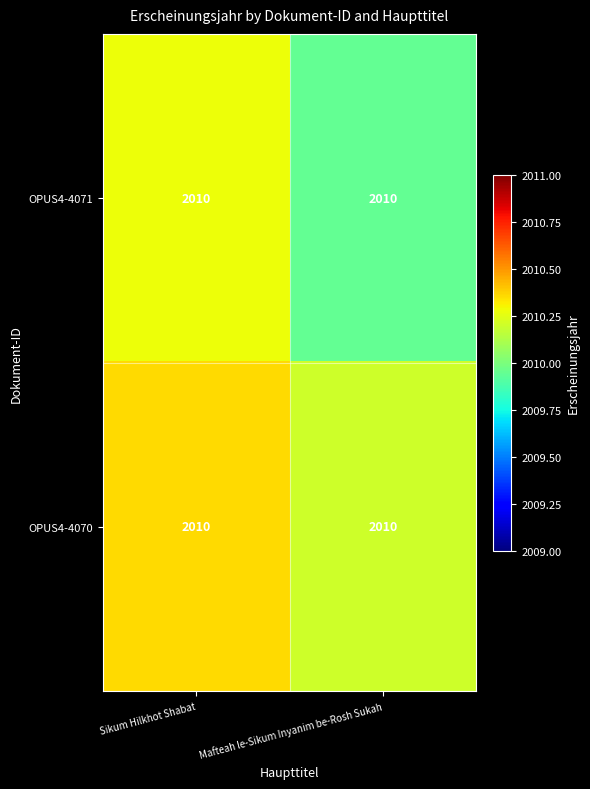

Rank the categories by OPUS4-4070 value from highest to lowest.

Sikum Hilkhot Shabat, Mafteah le-Sikum Inyanim be-Rosh Sukah